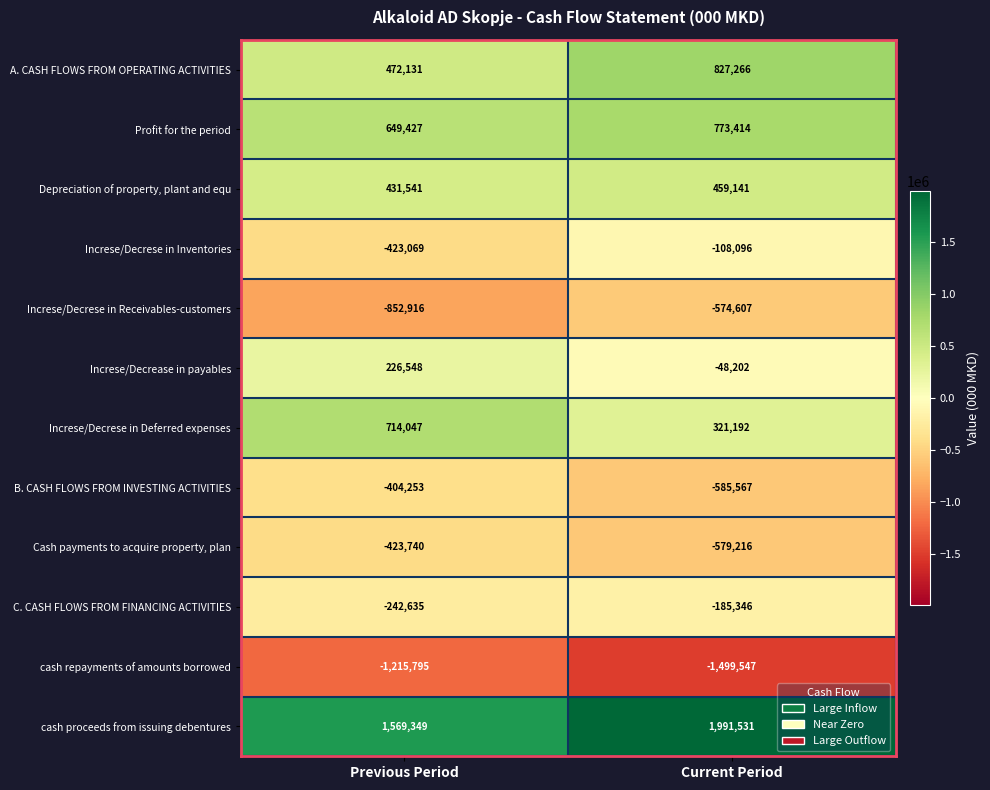

Reading right to left, transcribe all the data shown in this chart.

A. CASH FLOWS FROM OPERATING ACTIVITIES: 827266	472131
Profit for the period: 773414	649427
Depreciation of property, plant and equ: 459141	431541
Increse/Decrese in Inventories: -108096	-423069
Increse/Decrese in Receivables-customers: -574607	-852916
Increse/Decrease in payables: -48202	226548
Increse/Decrese in Deferred expenses: 321192	714047
B. CASH FLOWS FROM INVESTING ACTIVITIES: -585567	-404253
Cash payments to acquire property, plan: -579216	-423740
C. CASH FLOWS FROM FINANCING ACTIVITIES: -185346	-242635
cash repayments of amounts borrowed: -1499547	-1215795
cash proceeds from issuing debentures: 1991531	1569349